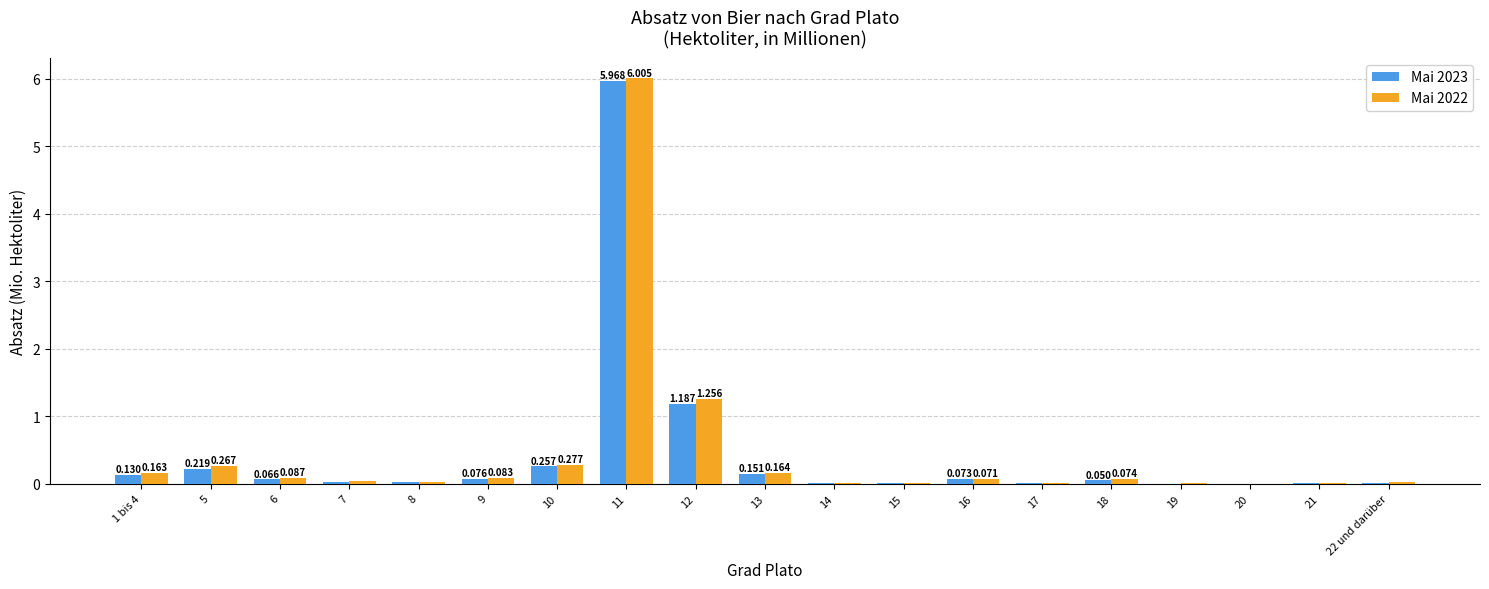

Between 1 bis 4 and 14, which series saw the biggest shift?

Mai 2022